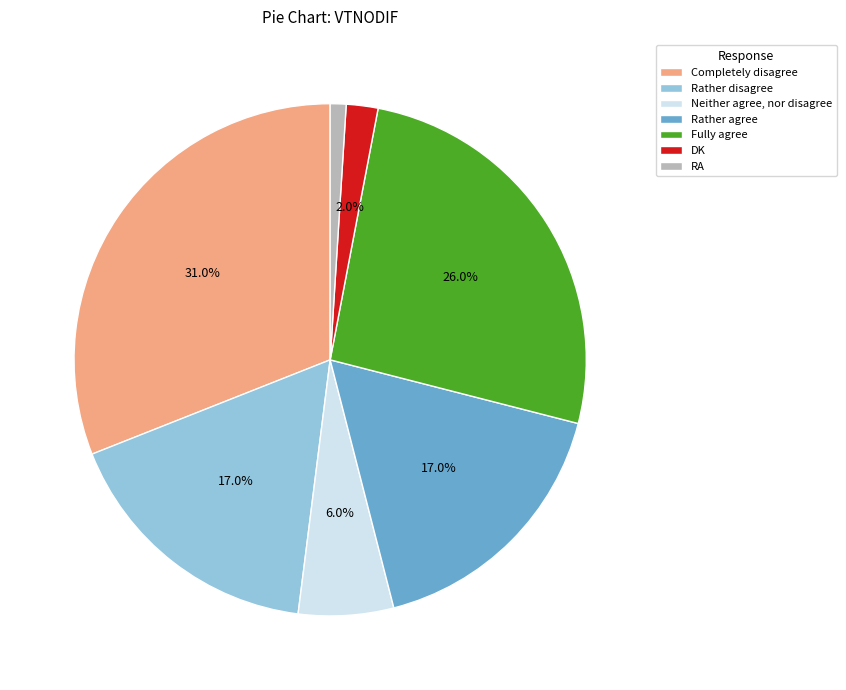

To the nearest percent, what percentage of the pie is Fully agree?

26%